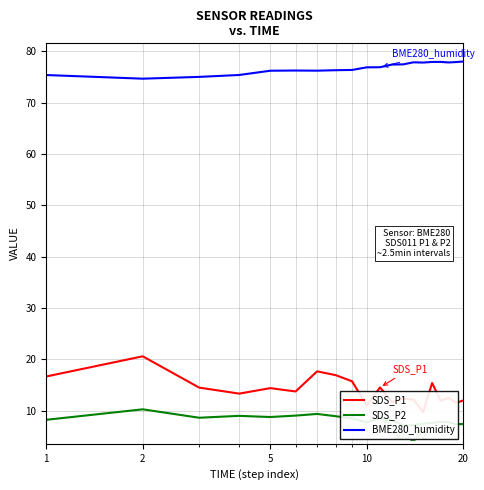

True or false: SDS_P2 and SDS_P1 intersect in this chart.

False